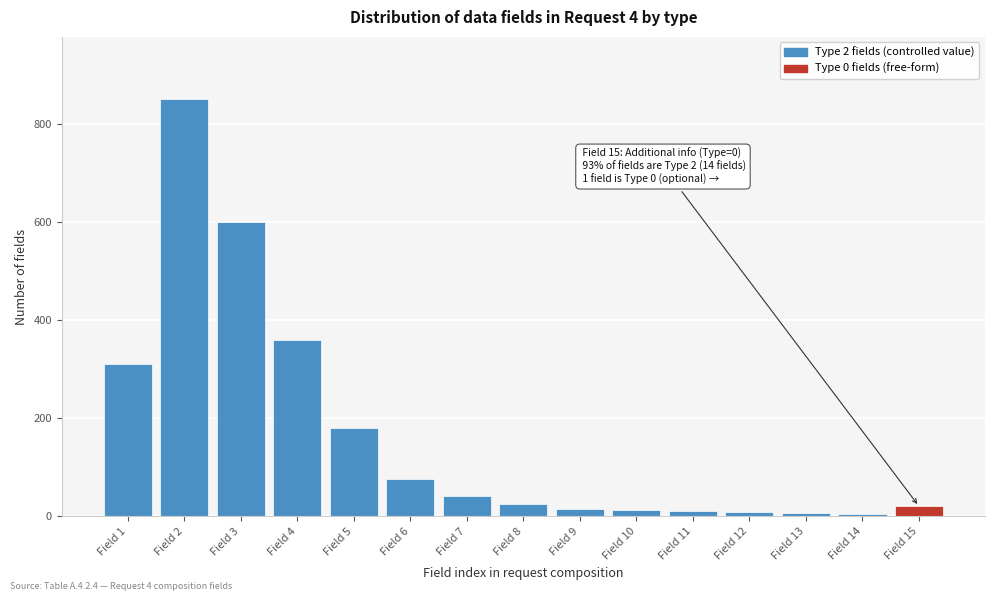

Is it true that the value at Field 6 is 75?

True